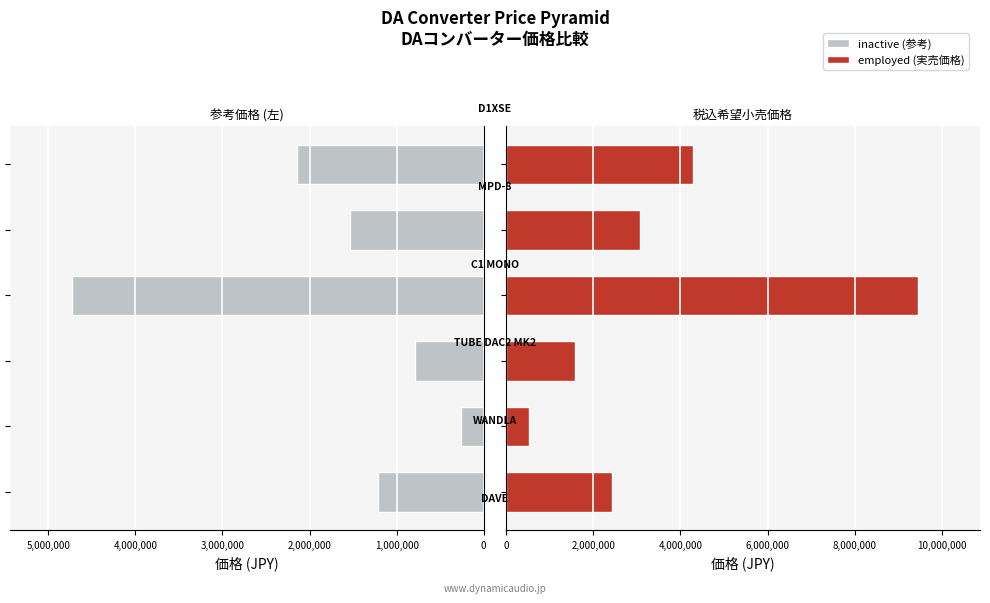

At how many categories does at least one series exceed 2207666?

4